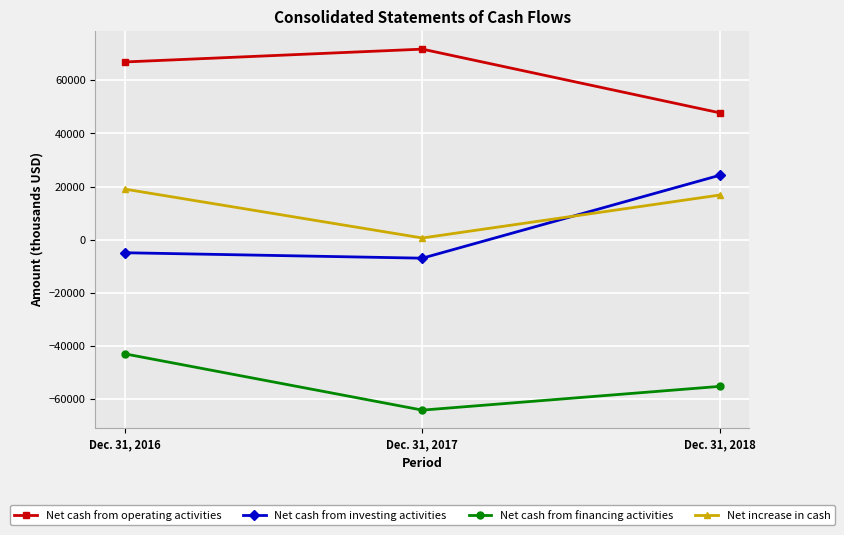

Reading left to right, transcribe all the data shown in this chart.

Net cash from operating activities: Dec. 31, 2016=66865	Dec. 31, 2017=71685	Dec. 31, 2018=47742
Net cash from investing activities: Dec. 31, 2016=-4895	Dec. 31, 2017=-6941	Dec. 31, 2018=24230
Net cash from financing activities: Dec. 31, 2016=-42947	Dec. 31, 2017=-64092	Dec. 31, 2018=-55166
Net increase in cash: Dec. 31, 2016=19023	Dec. 31, 2017=652	Dec. 31, 2018=16806